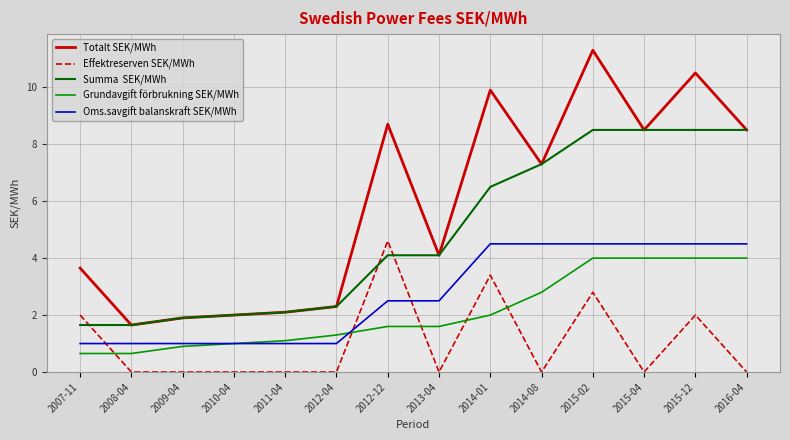

At which category is the sum across all series the highest?

2015-02